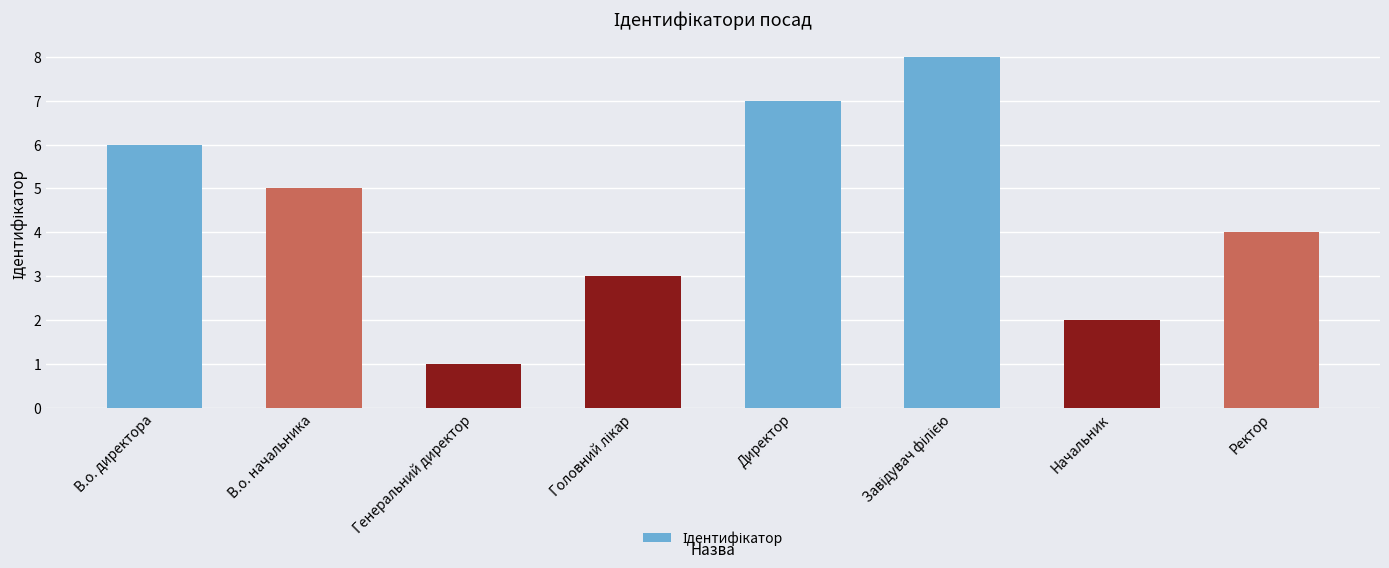

What is the minimum value shown in the chart?

1